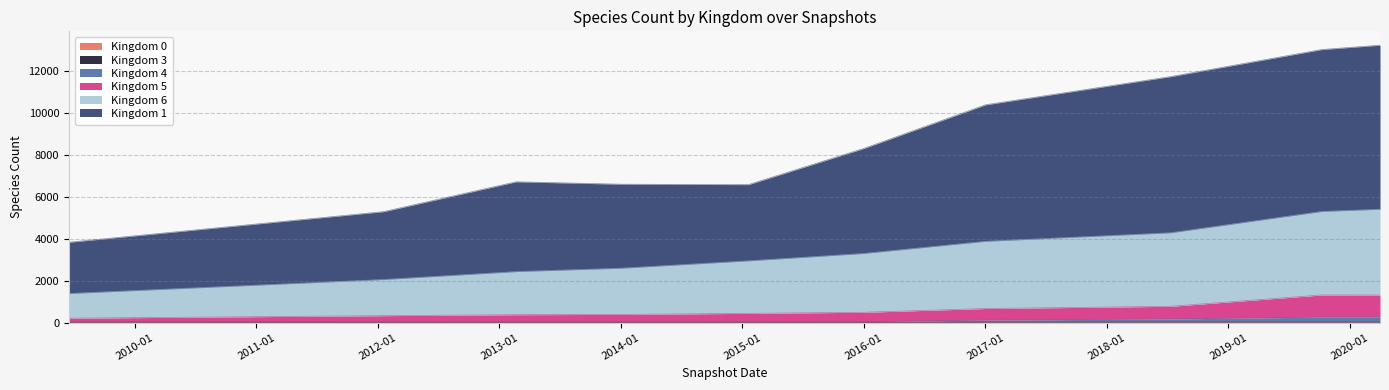

Does the chart display data point markers on the line(s)?

No